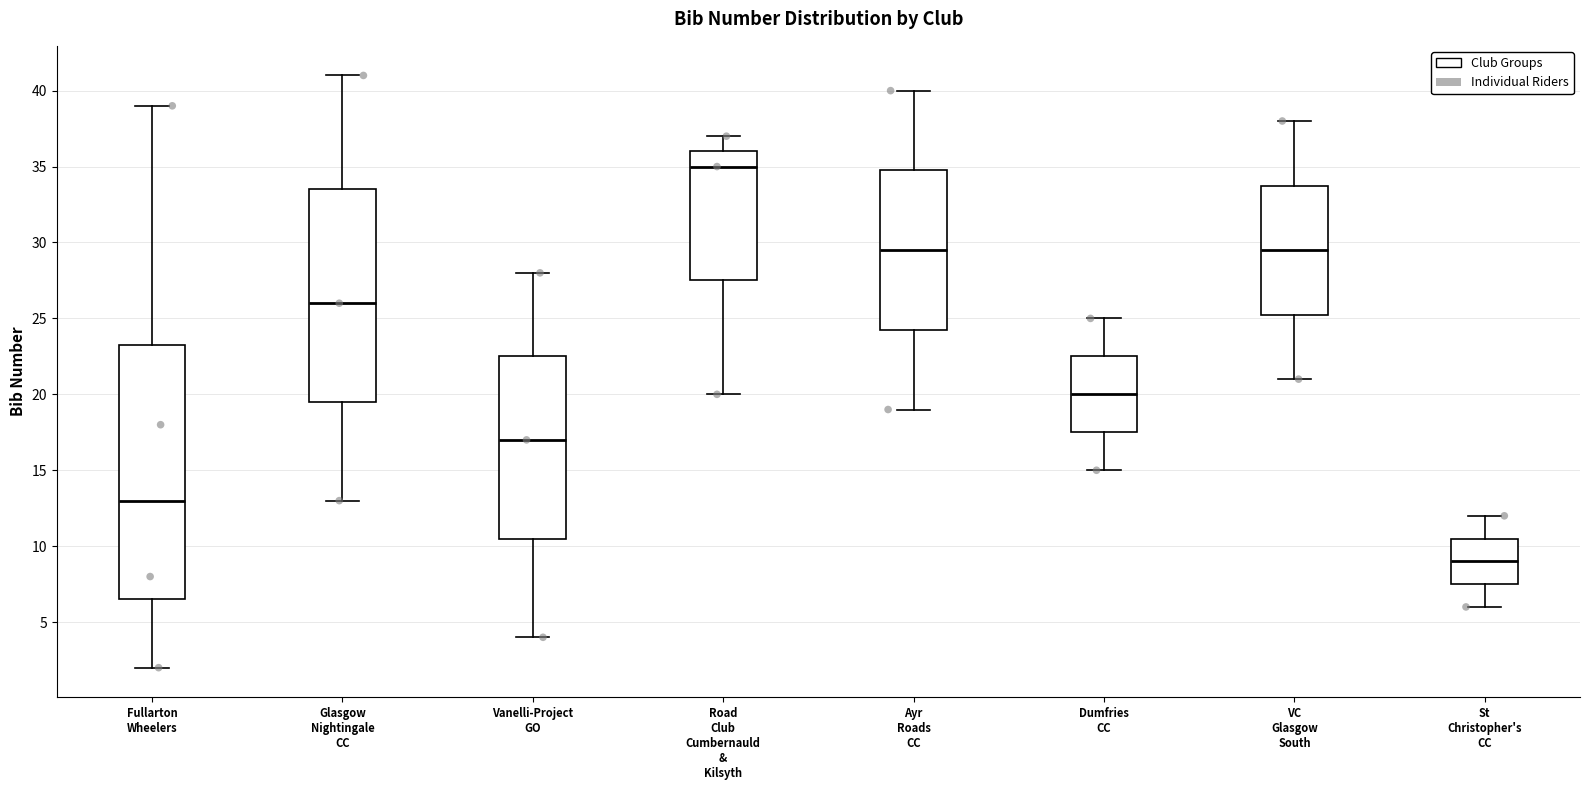

Reading left to right, read every box against the y-axis: the position of its median line, the range the box covers, and the ends of its whiskers. The values are not printed on the chart, so give them approximately, as read against the axis.

Fullarton Wheelers: median 13.0, box 6.5 to 23.5, whiskers 2.0 to 39.0
Glasgow Nightingale CC: median 26.0, box 19.5 to 33.5, whiskers 13.0 to 41.0
Vanelli-Project GO: median 17.0, box 10.5 to 22.5, whiskers 4.0 to 28.0
Road Club Cumbernauld & Kilsyth: median 35.0, box 27.5 to 36.0, whiskers 20.0 to 37.0
Ayr Roads CC: median 29.5, box 24.5 to 35.0, whiskers 19.0 to 40.0
Dumfries CC: median 20.0, box 17.5 to 22.5, whiskers 15.0 to 25.0
VC Glasgow South: median 29.5, box 25.5 to 34.0, whiskers 21.0 to 38.0
St Christopher's CC: median 9.0, box 7.5 to 10.5, whiskers 6.0 to 12.0